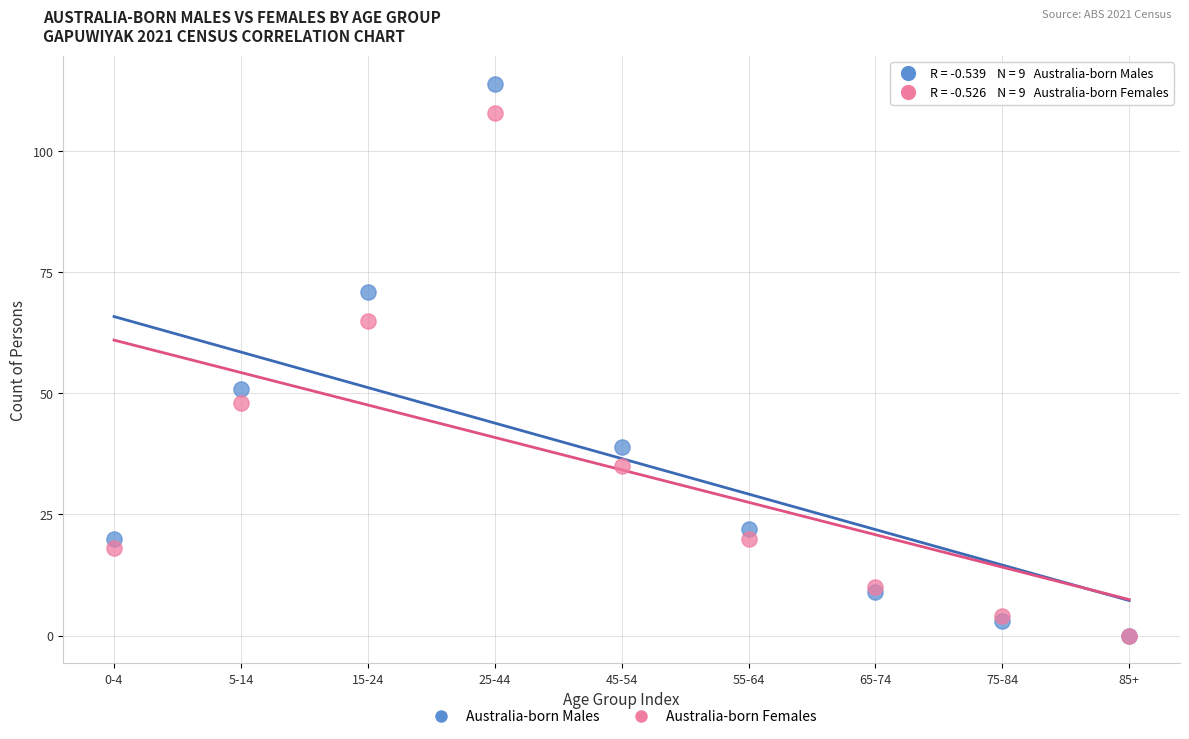

Which series reaches the maximum Y coordinate?

Australia-born Males